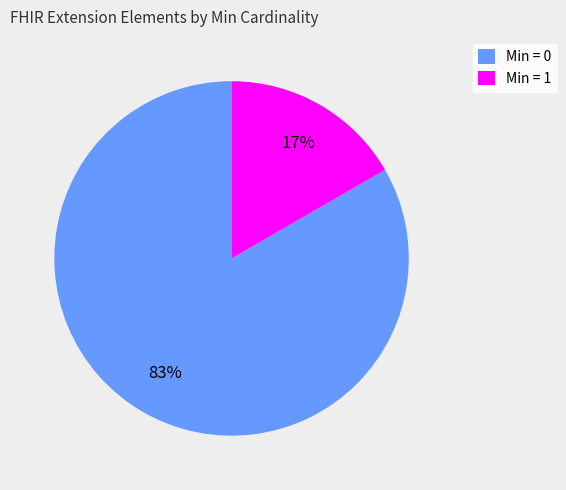

Count the number of slices in the pie.

2